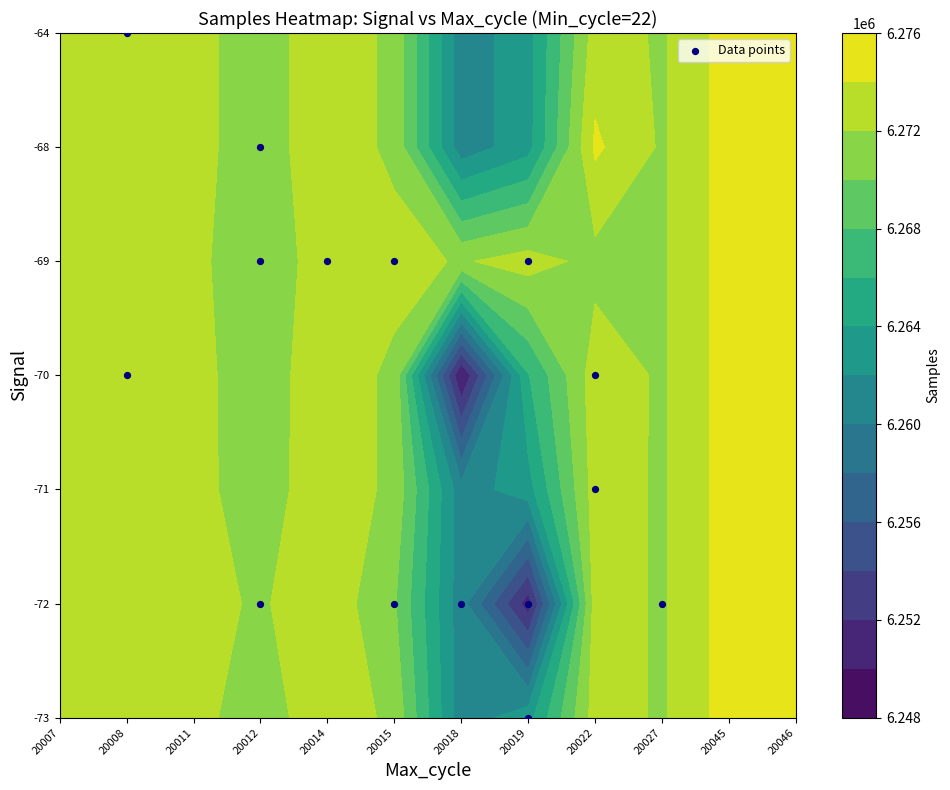

At which label is the value closest to 3?

20022